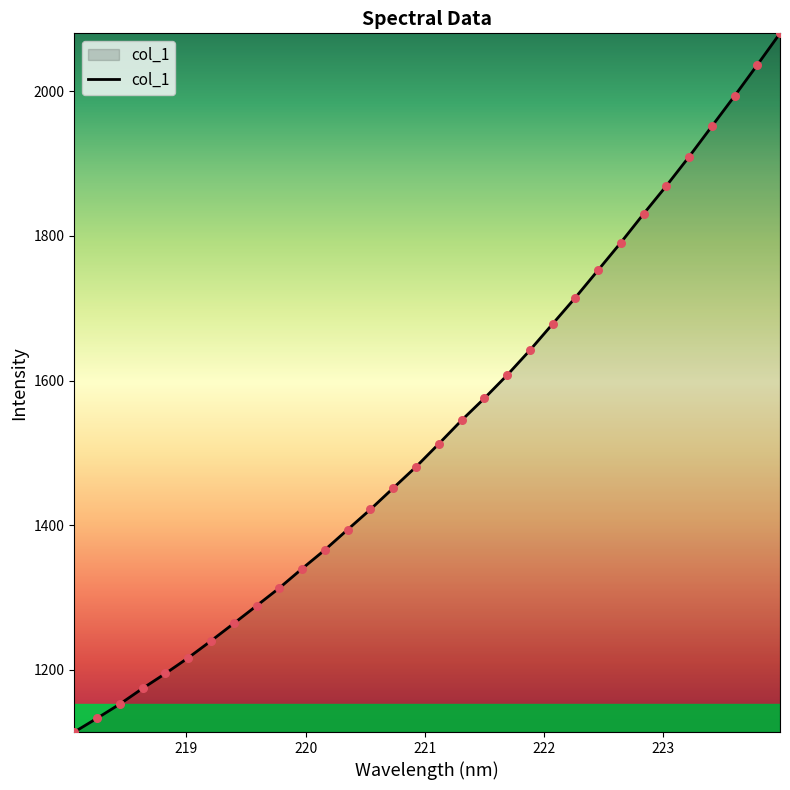

What is the smallest value displayed?

1114.1